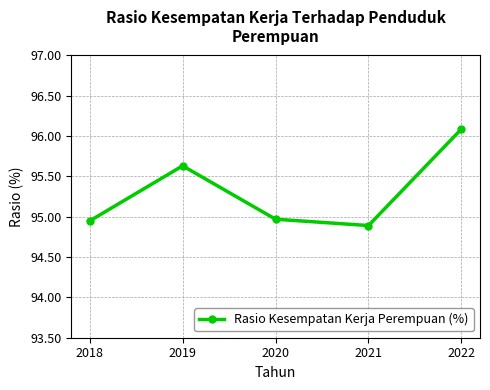

Which category has the highest value across all series?

2022